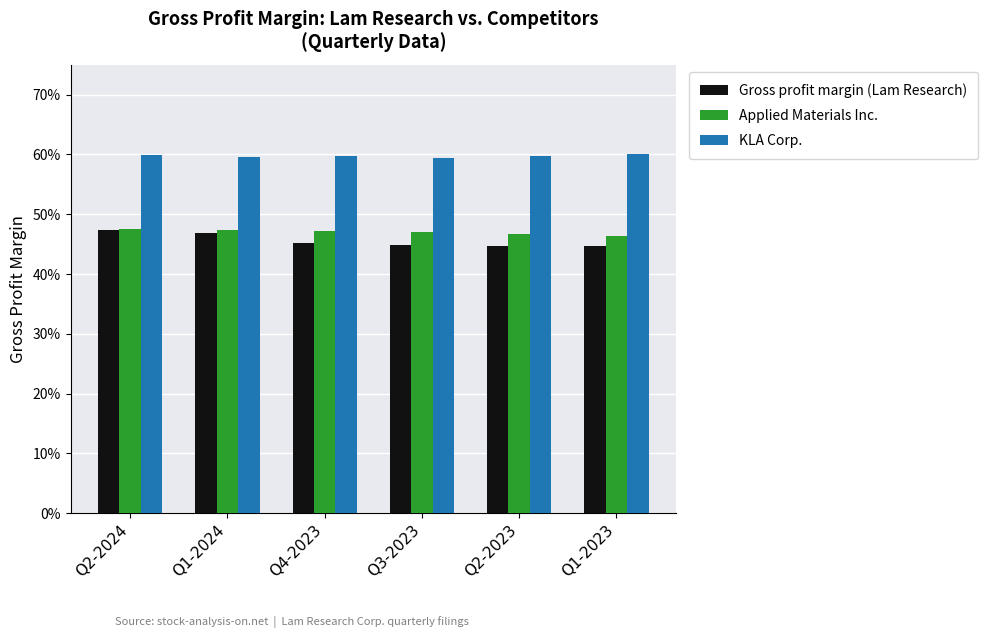

How many Gross profit margin (Lam Research) values are between 0 and 1?

6